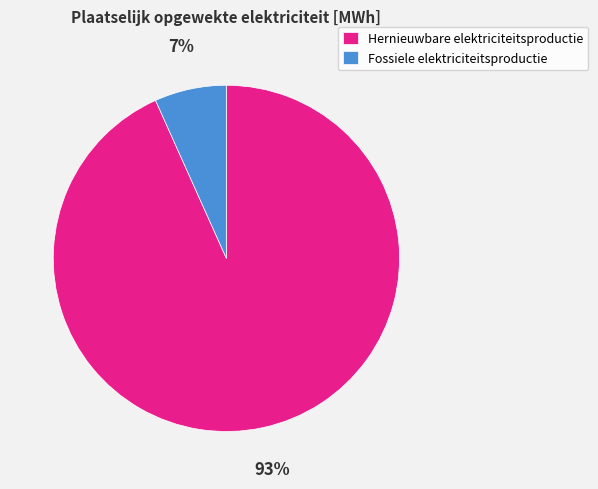

Combined, do Hernieuwbare elektriciteitsproductie and Fossiele elektriciteitsproductie account for over 50%?

Yes